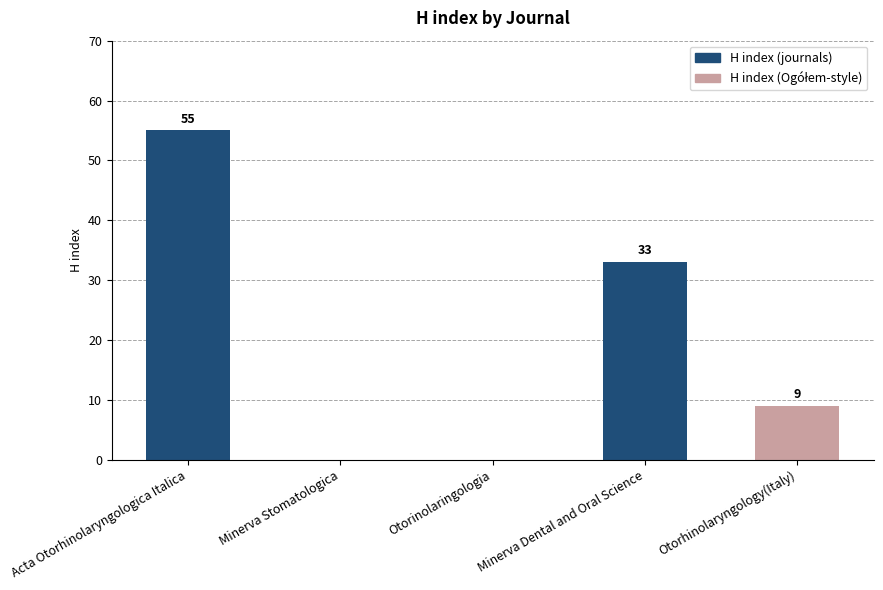

What is the sum of the values at Otorhinolaryngology(Italy) and Minerva Stomatologica?

9